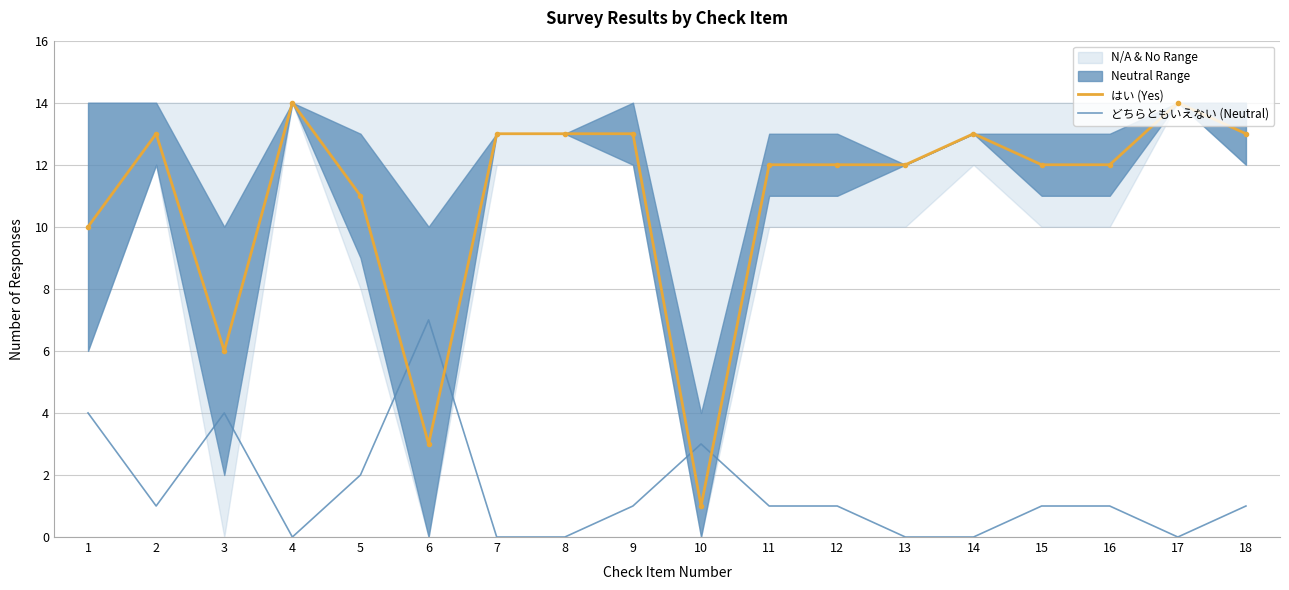

What is the sum of the はい (Yes) values at 2 and 7?

26